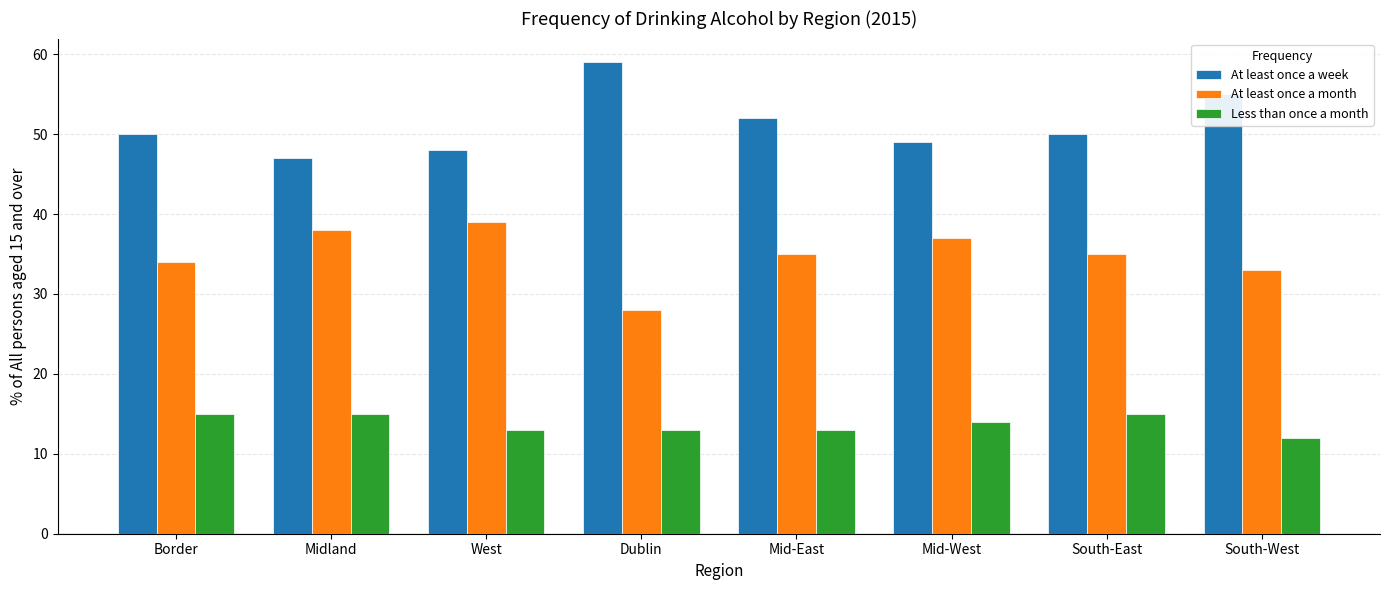

At how many categories does at least one series exceed 13?

8